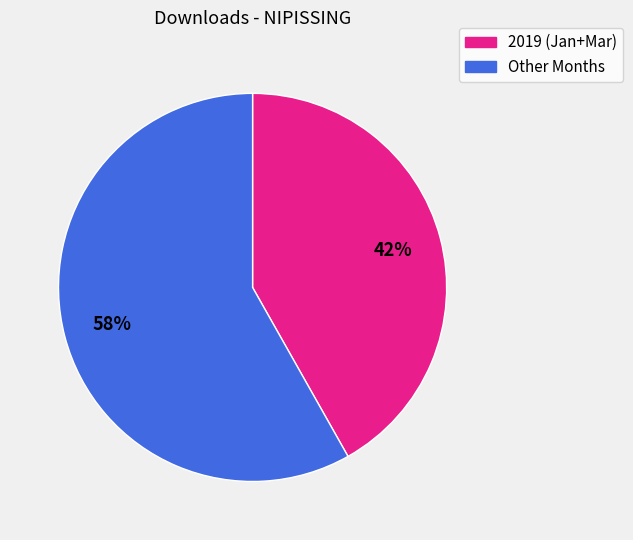

Is the sum of Other Months and 2019 (Jan+Mar) greater than half?

Yes